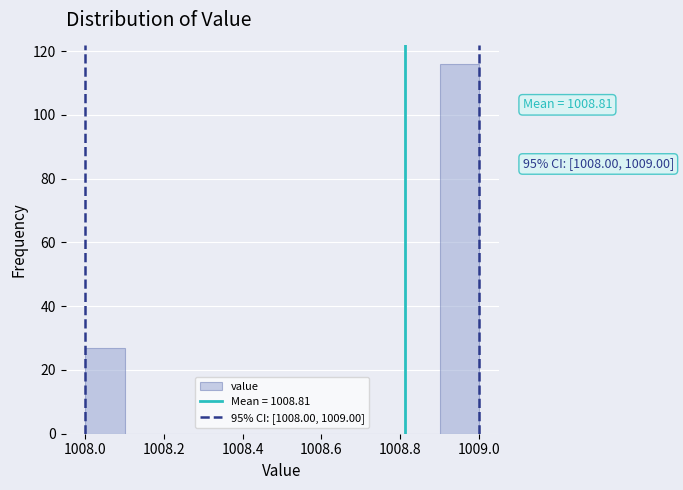

Over which range of the x-axis is the bar tallest?

1008.9 to 1009.0